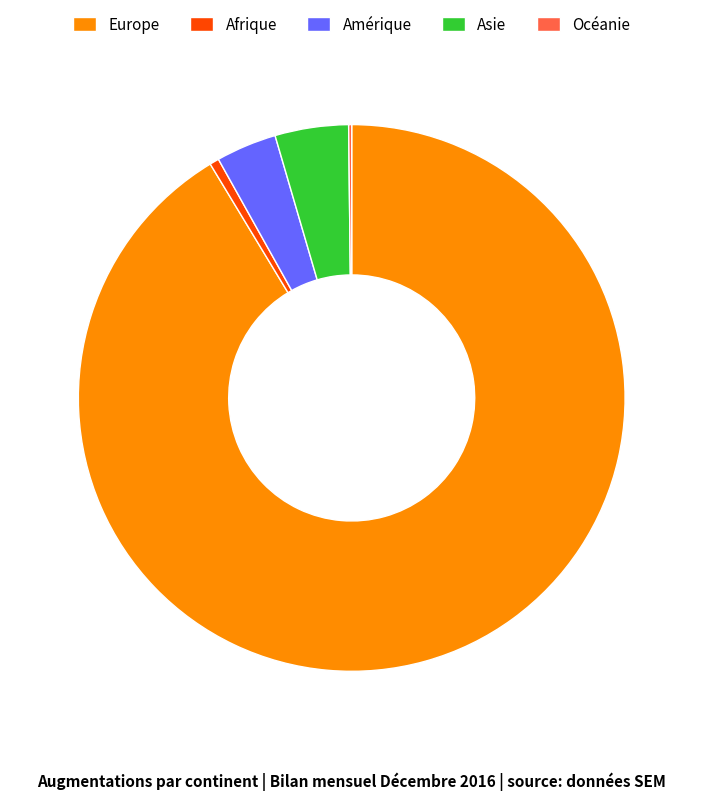

Do Afrique and Asie together represent more than half of the pie?

No